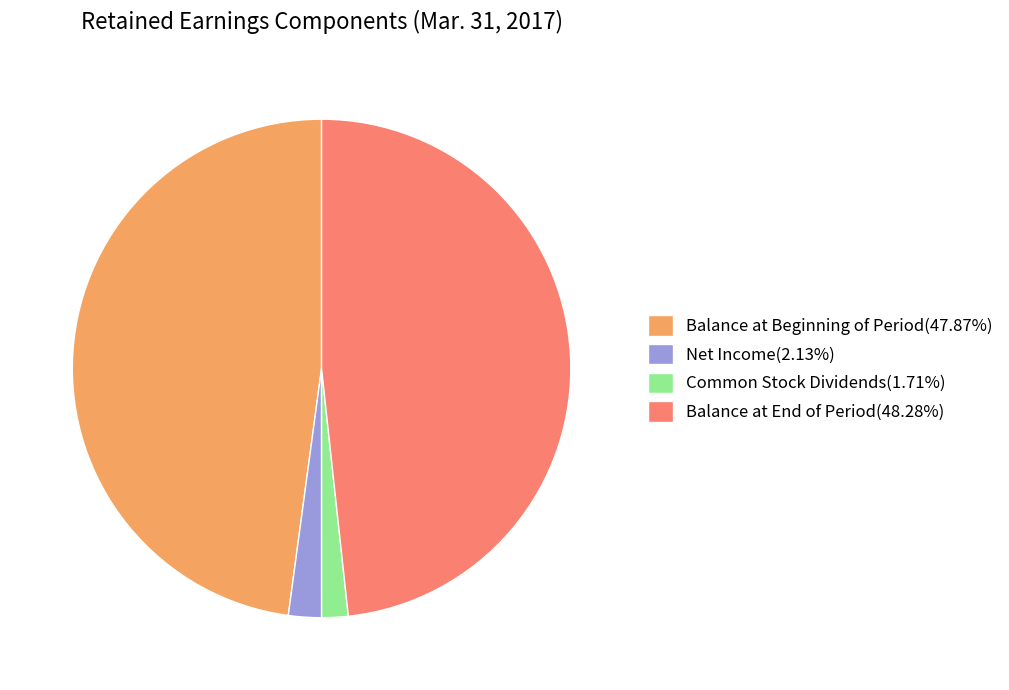

Combined, do Balance at End of Period(48.28%) and Balance at Beginning of Period(47.87%) account for over 50%?

Yes